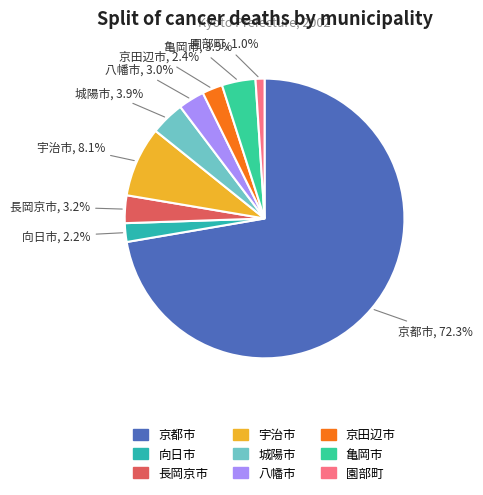

Count the number of slices in the pie.

9